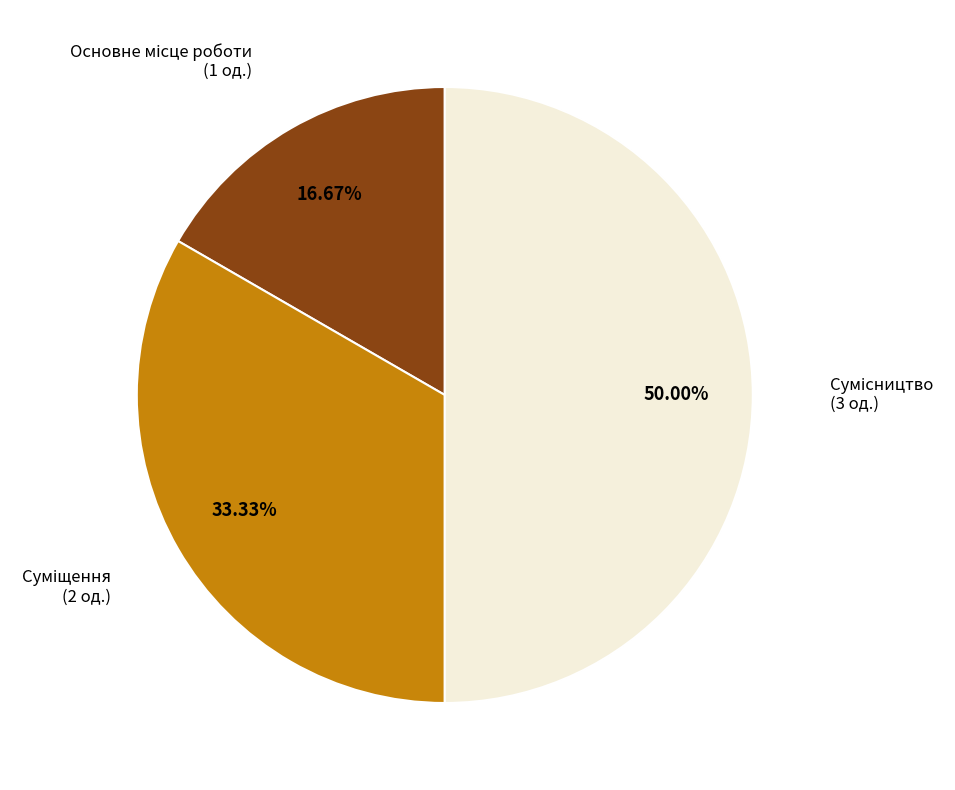

Rank the categories by value from highest to lowest.

Сумісництво, Суміщення, Основне місце роботи